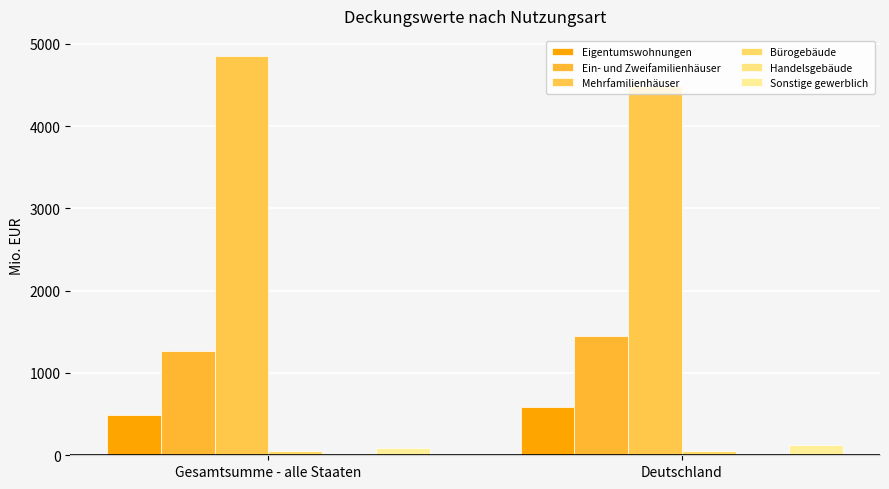

Is it true that Bürogebäude equals 47.6 at Deutschland?

True